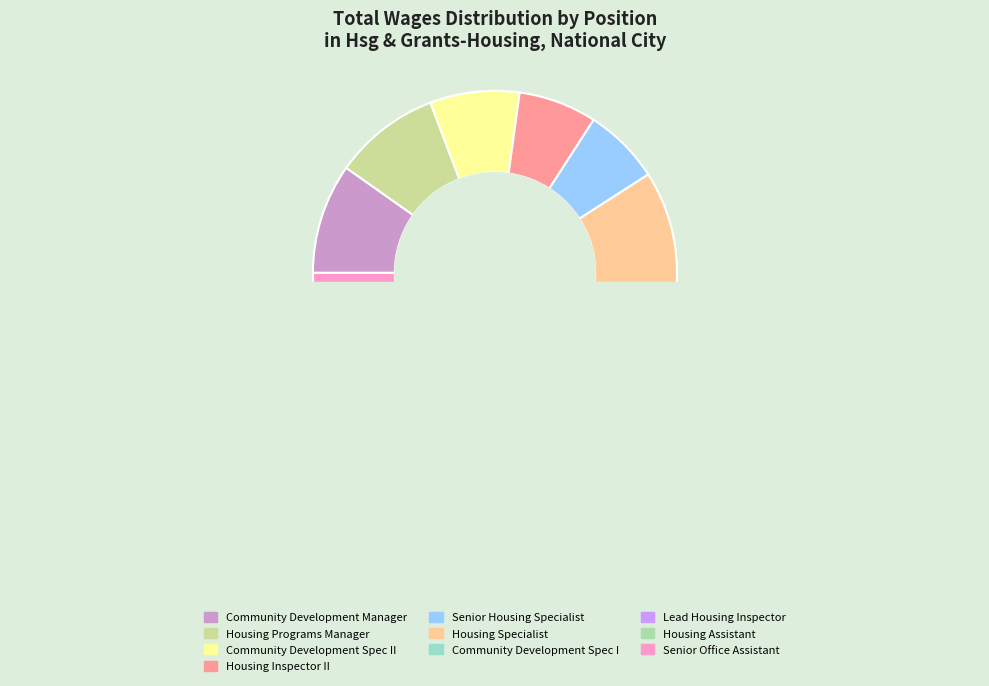

How many segments does this pie chart have?

10